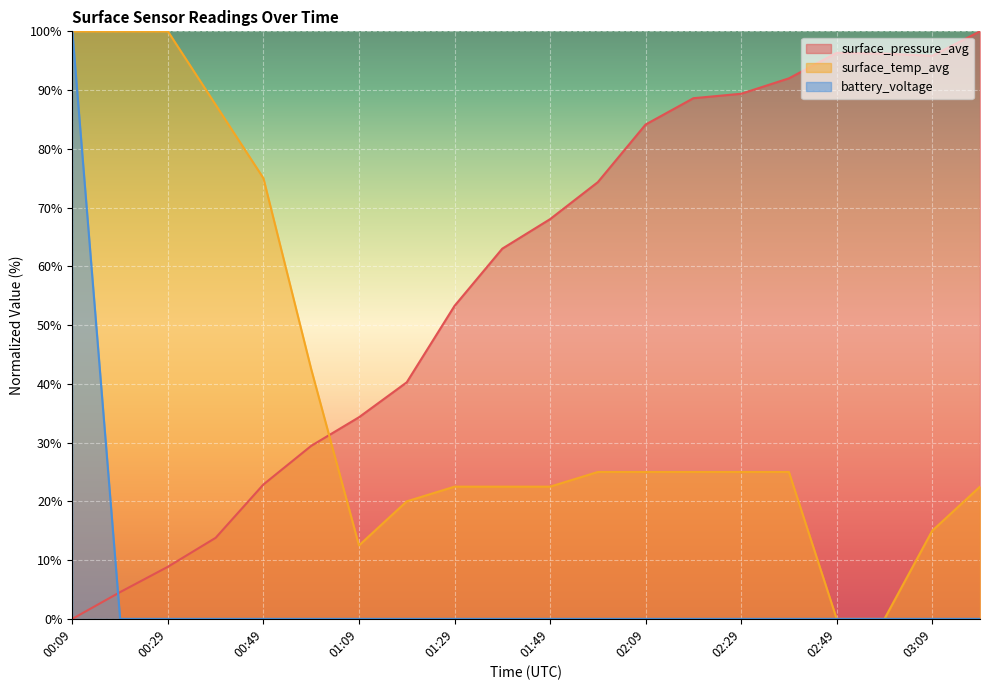

Where is the first local maximum for surface_pressure_avg?

02:49